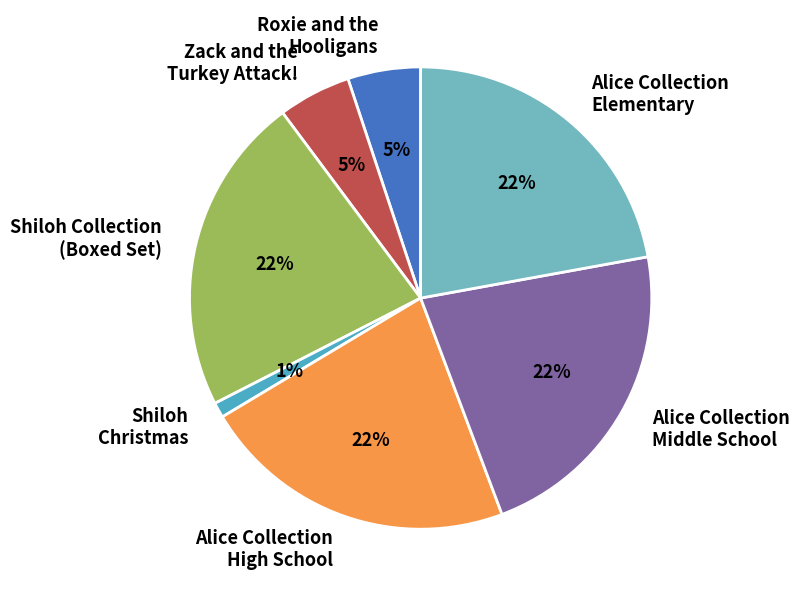

To the nearest percent, what percentage of the pie is Roxie and the Hooligans?

5%